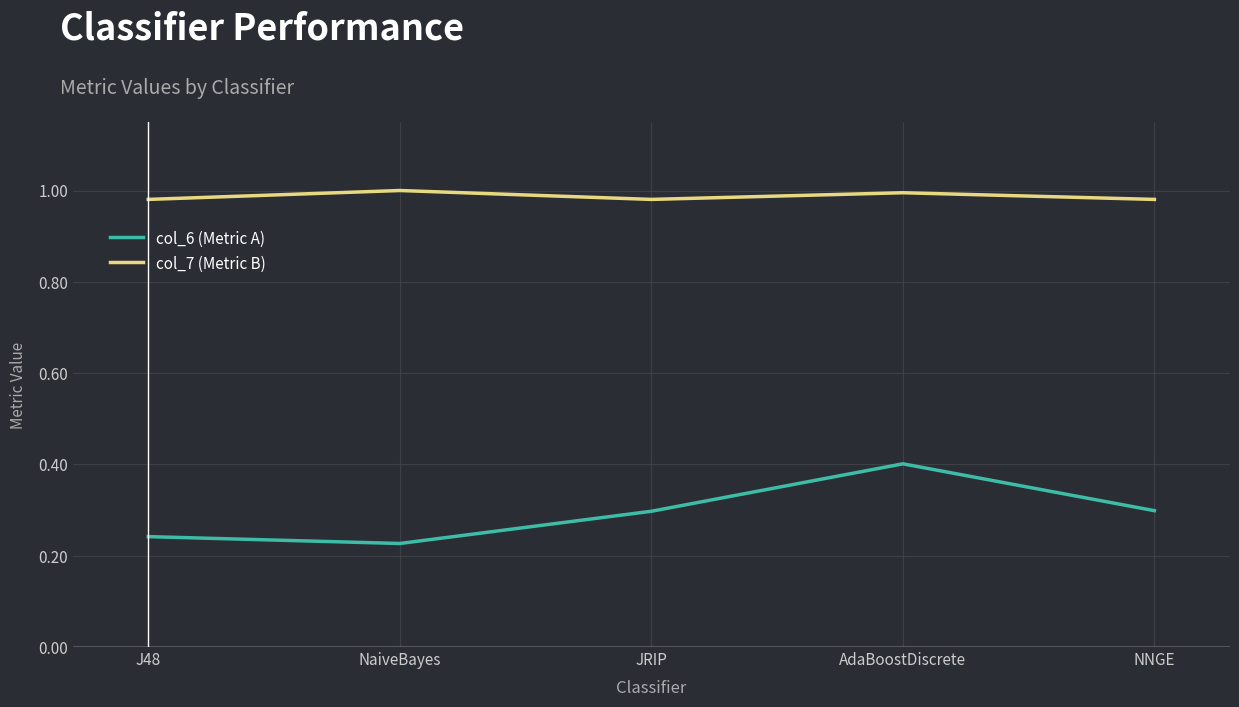

List the series in order of their peak value, highest first.

col_7 (Metric B), col_6 (Metric A)